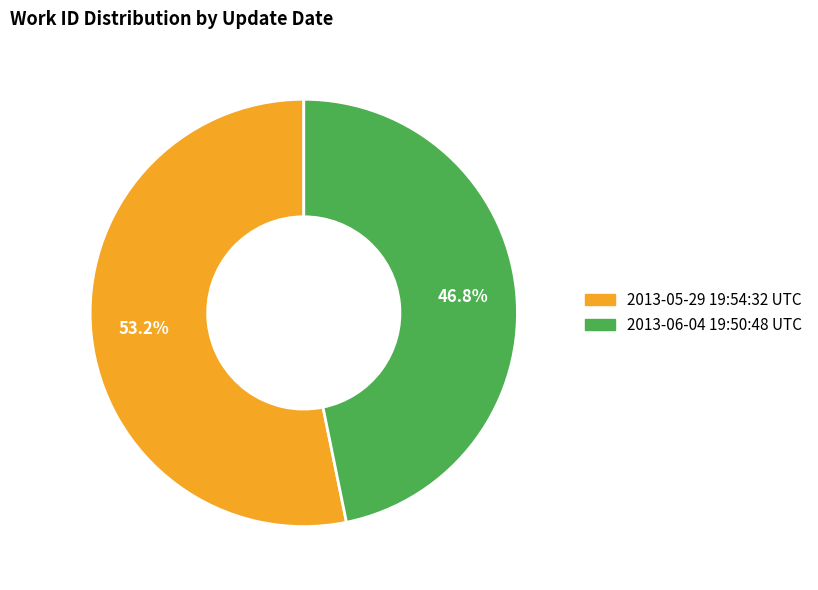

What percentage is the 2013-05-29 19:54:32 UTC slice, to the nearest percent?

53%